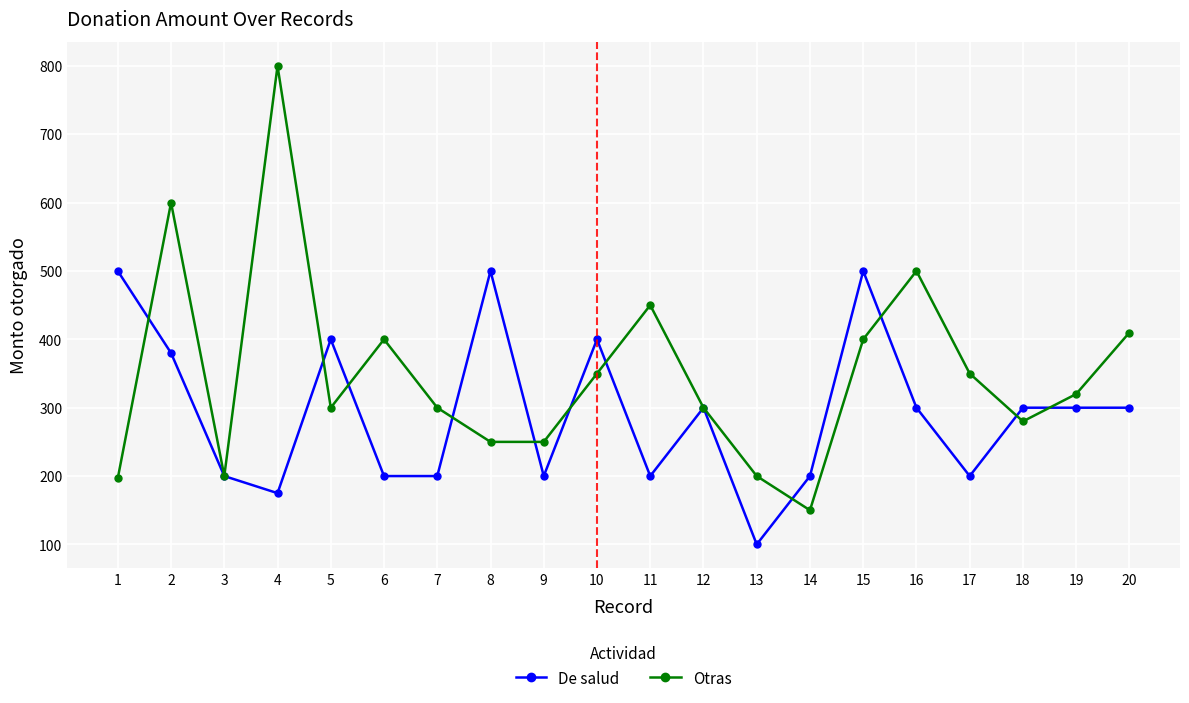

The value of Otras at 7 is 430. True or false?

False